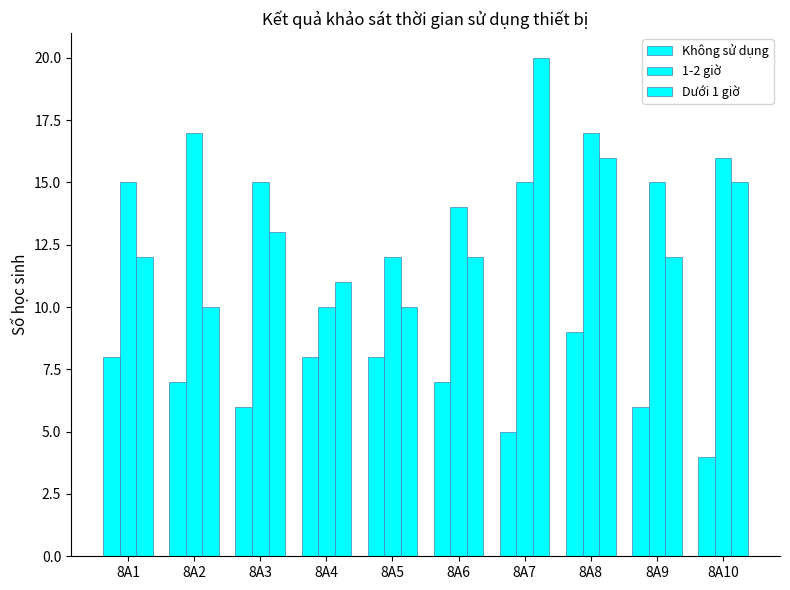

Reading left to right, extract all data points from this chart.

Không sử dụng: 8A1=8	8A2=7	8A3=6	8A4=8	8A5=8	8A6=7	8A7=5	8A8=9	8A9=6	8A10=4
1-2 giờ: 8A1=15	8A2=17	8A3=15	8A4=10	8A5=12	8A6=14	8A7=15	8A8=17	8A9=15	8A10=16
Dưới 1 giờ: 8A1=12	8A2=10	8A3=13	8A4=11	8A5=10	8A6=12	8A7=20	8A8=16	8A9=12	8A10=15